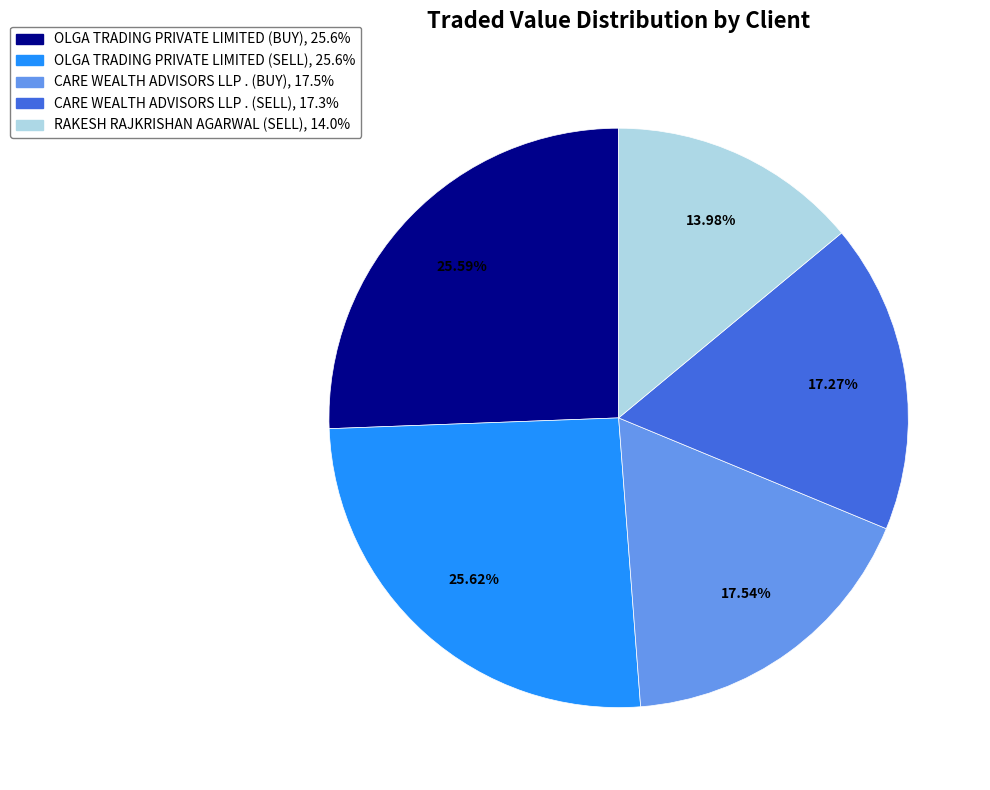

What is the smallest slice in the pie chart?

RAKESH RAJKRISHAN AGARWAL (SELL)